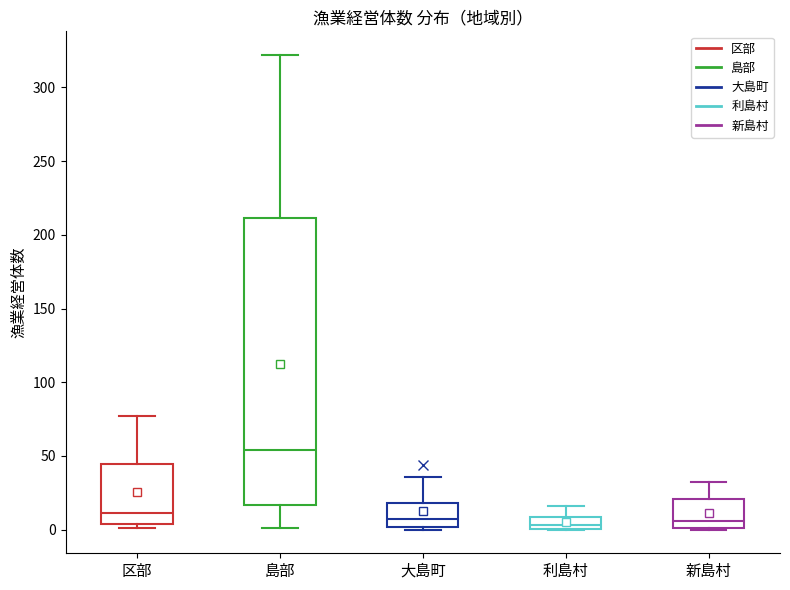

Comparing the boxes themselves (not the whiskers), which one is the tallest?

島部